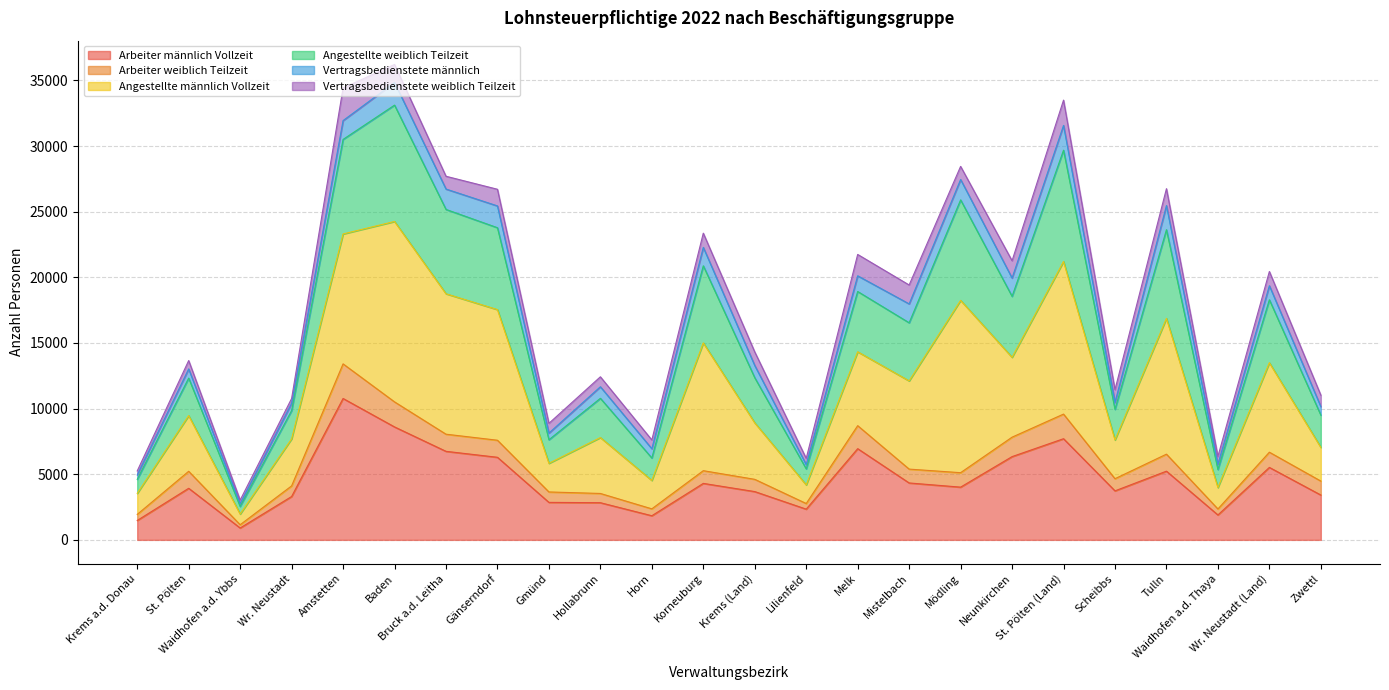

Which category has the lowest value in the Arbeiter männlich Vollzeit series?

Waidhofen a.d. Ybbs